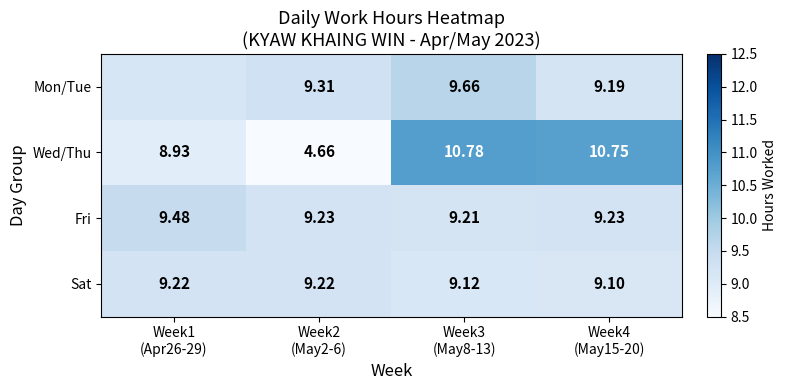

The value of Sat at Week3 (May8-13) is 12.6. True or false?

False